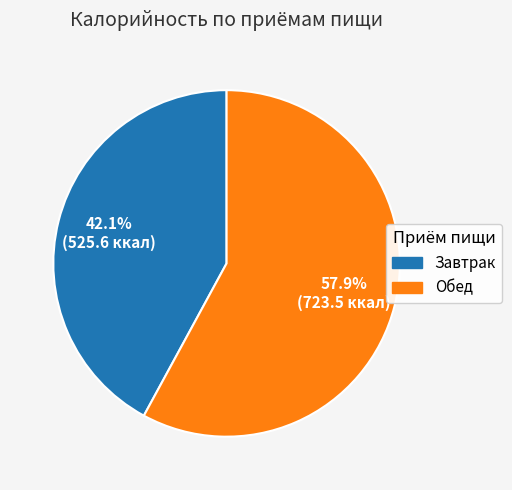

To the nearest percent, what is the difference between the largest and smallest slice percentages?

16%